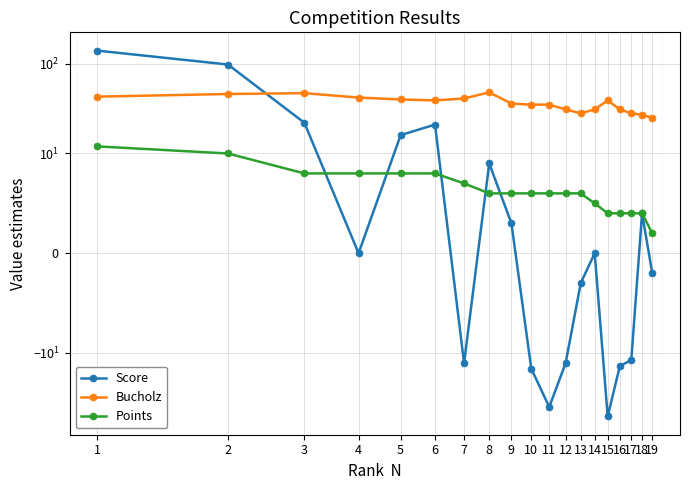

What is the average value of the Points series?

6